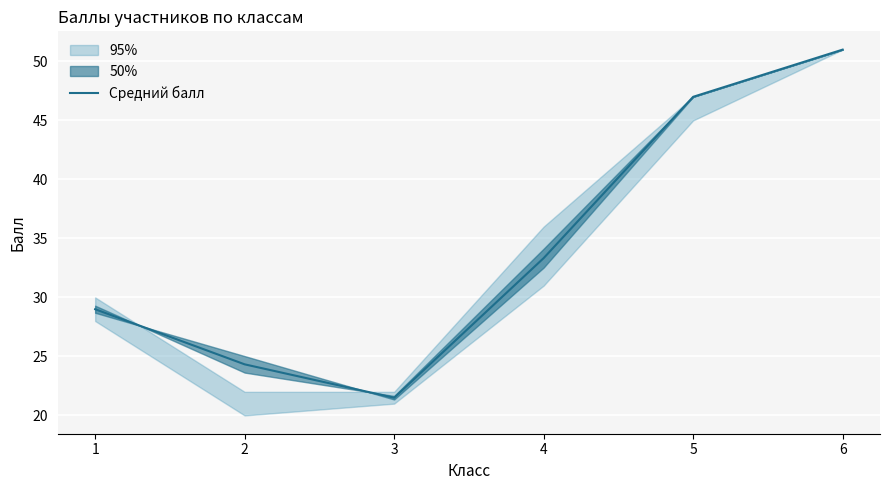

What is the value of the 3rd point from the left?

21.5